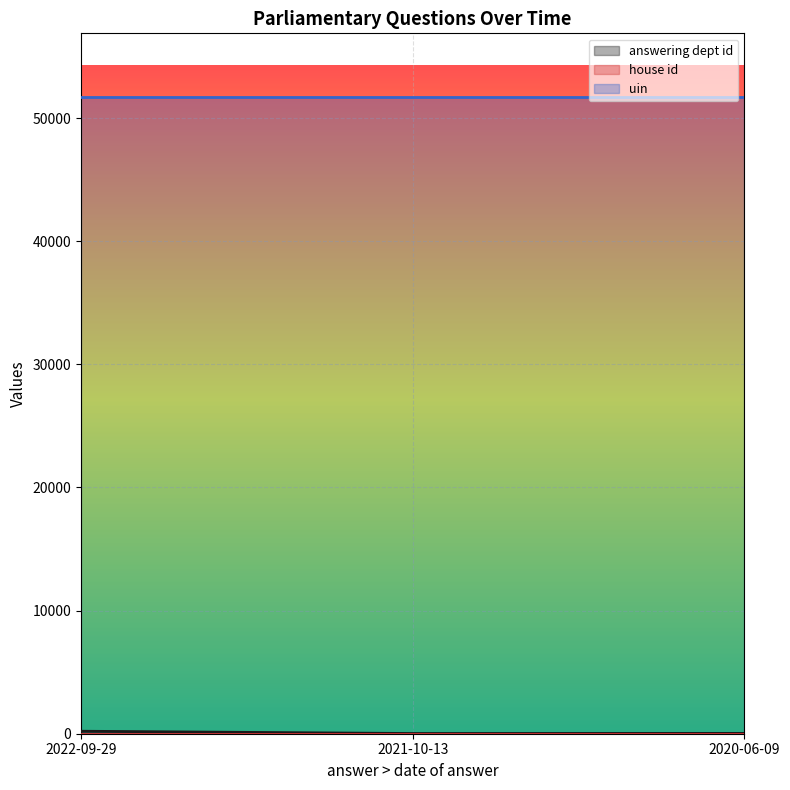

What is the difference between the second highest and minimum values in the answering dept id series?

10